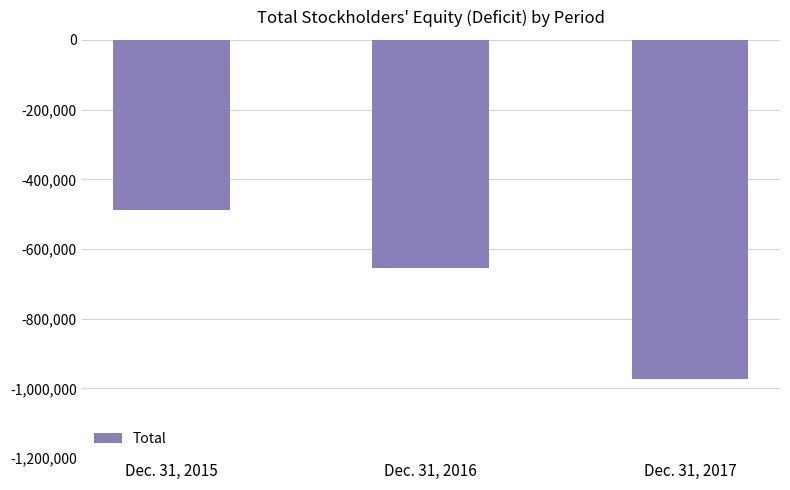

At which category does the chart reach its minimum across all series?

Dec. 31, 2017